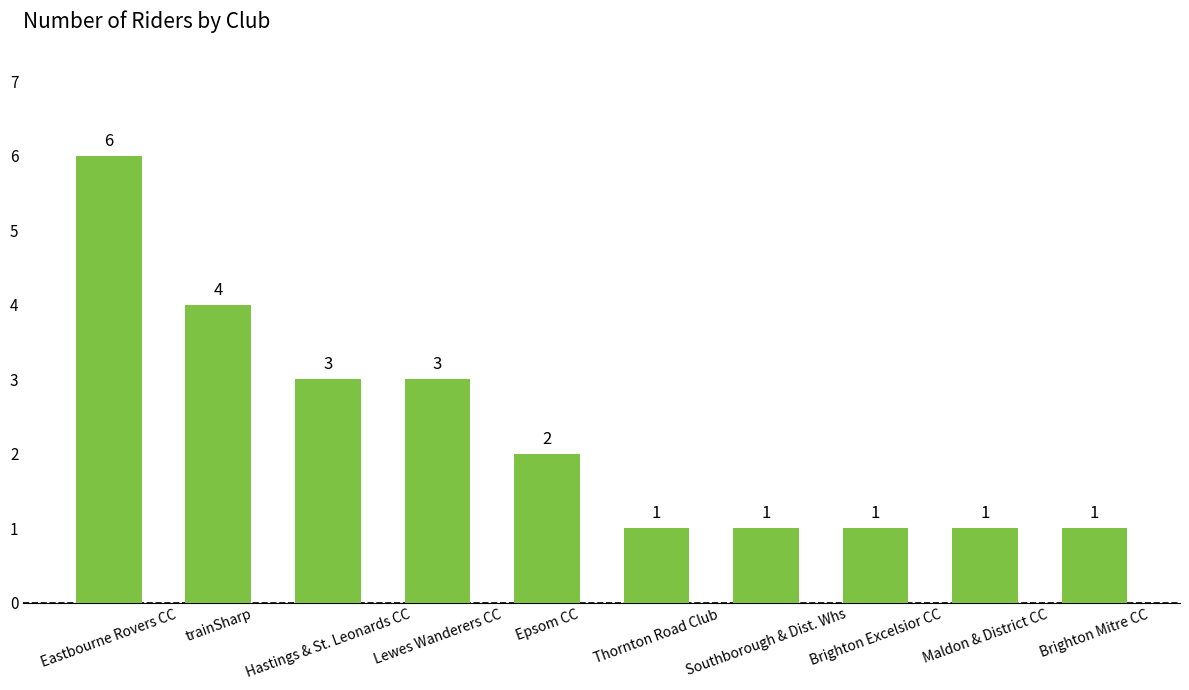

What is the minimum value shown in the chart?

1